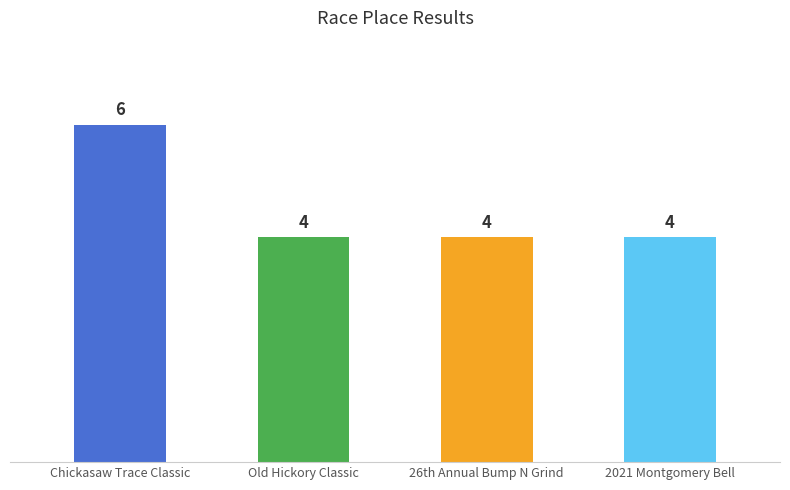

At which label is the value closest to 5?

Chickasaw Trace Classic